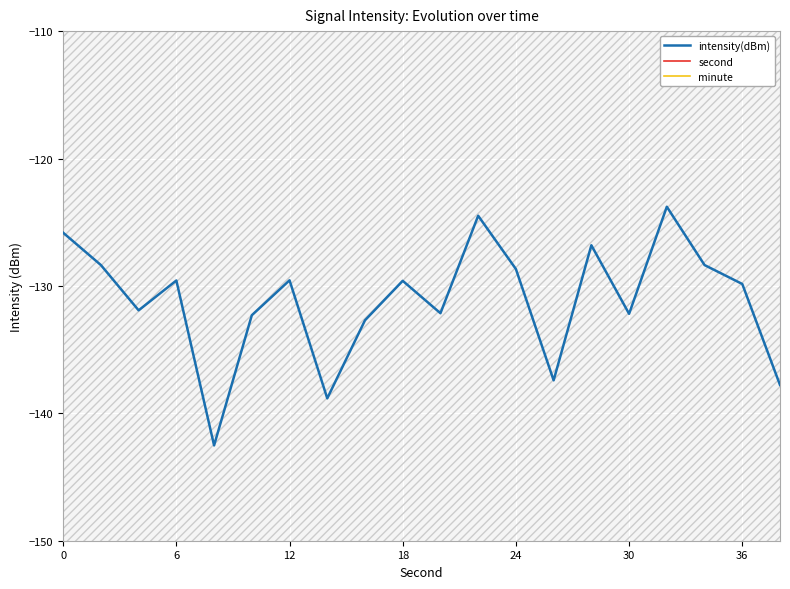

What is the value of the intensity(dBm) point at the 1st from the left?

-125.8